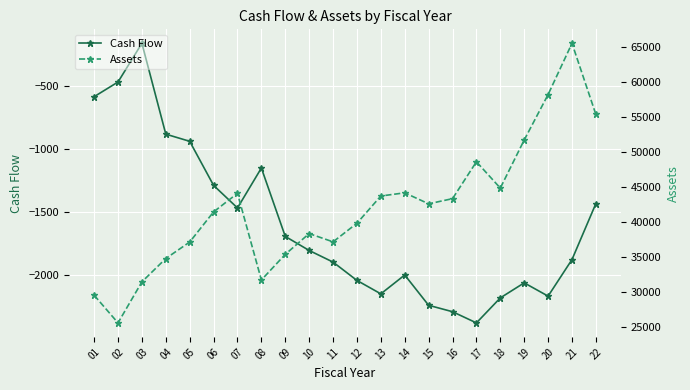

True or false: Cash Flow has more than 2 points higher than both neighbors.

True